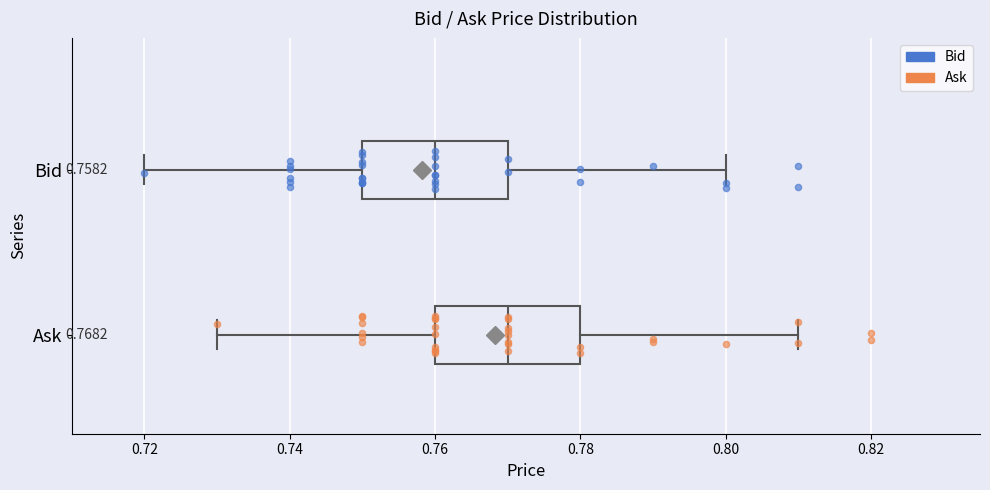

Which box has the furthest to the left median line?

Bid